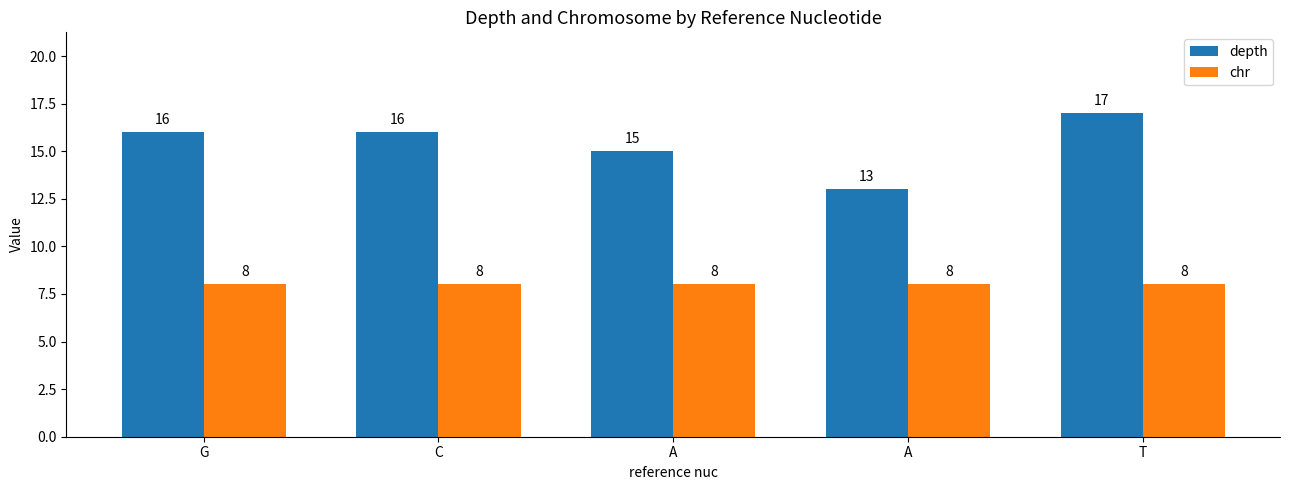

Rank the categories by chr value from highest to lowest.

G, C, A, A, T